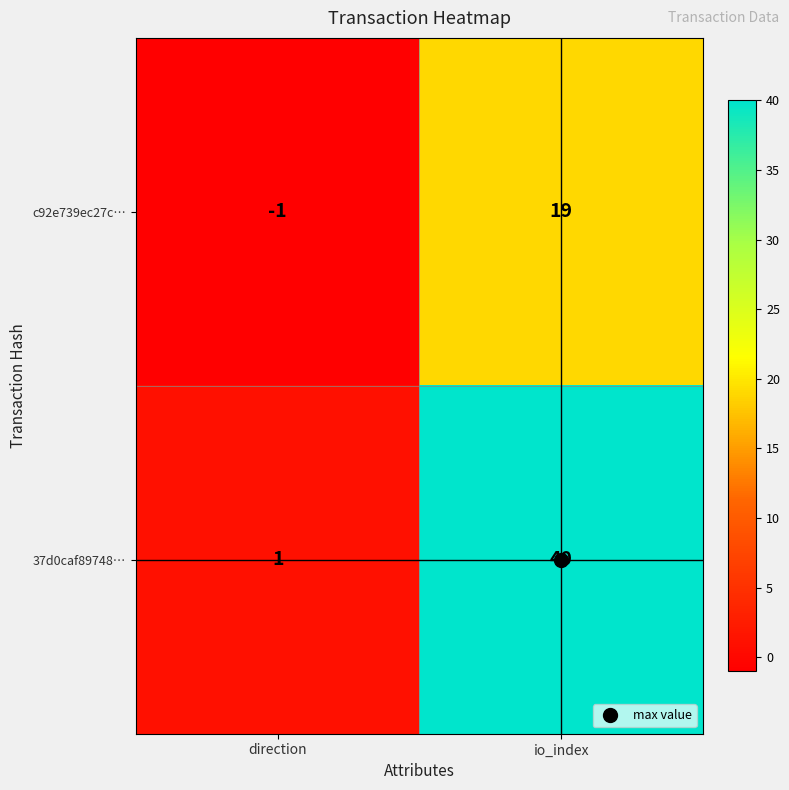

What is the total value across all series at io_index?

59